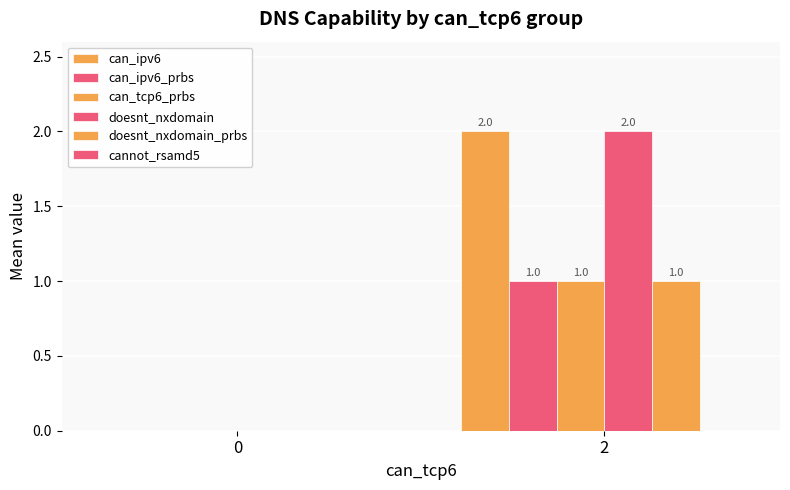

The value of can_ipv6_prbs at 2 is 1. True or false?

True